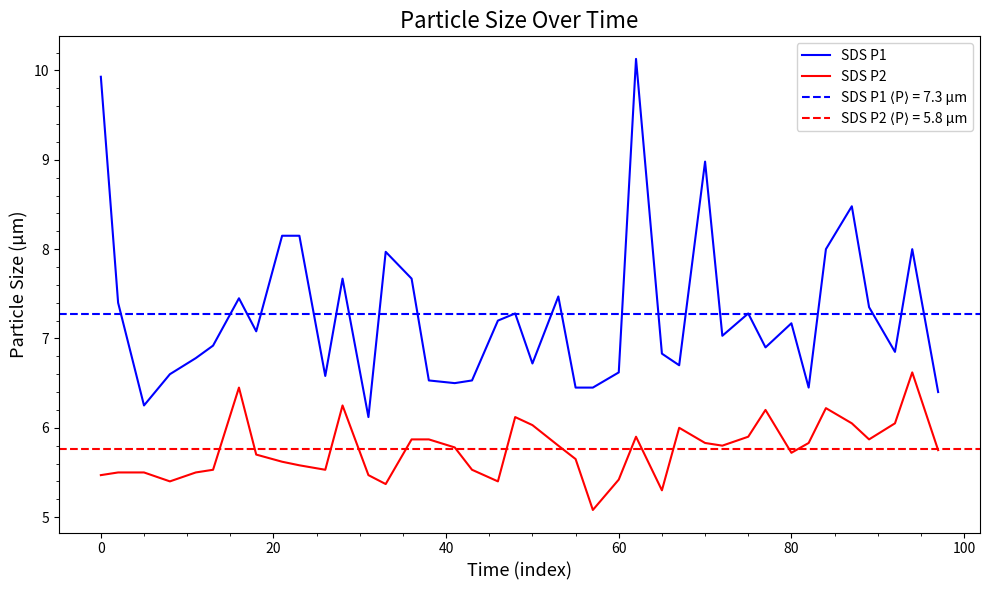

How many interior local peaks does the SDS P2 series have?

8